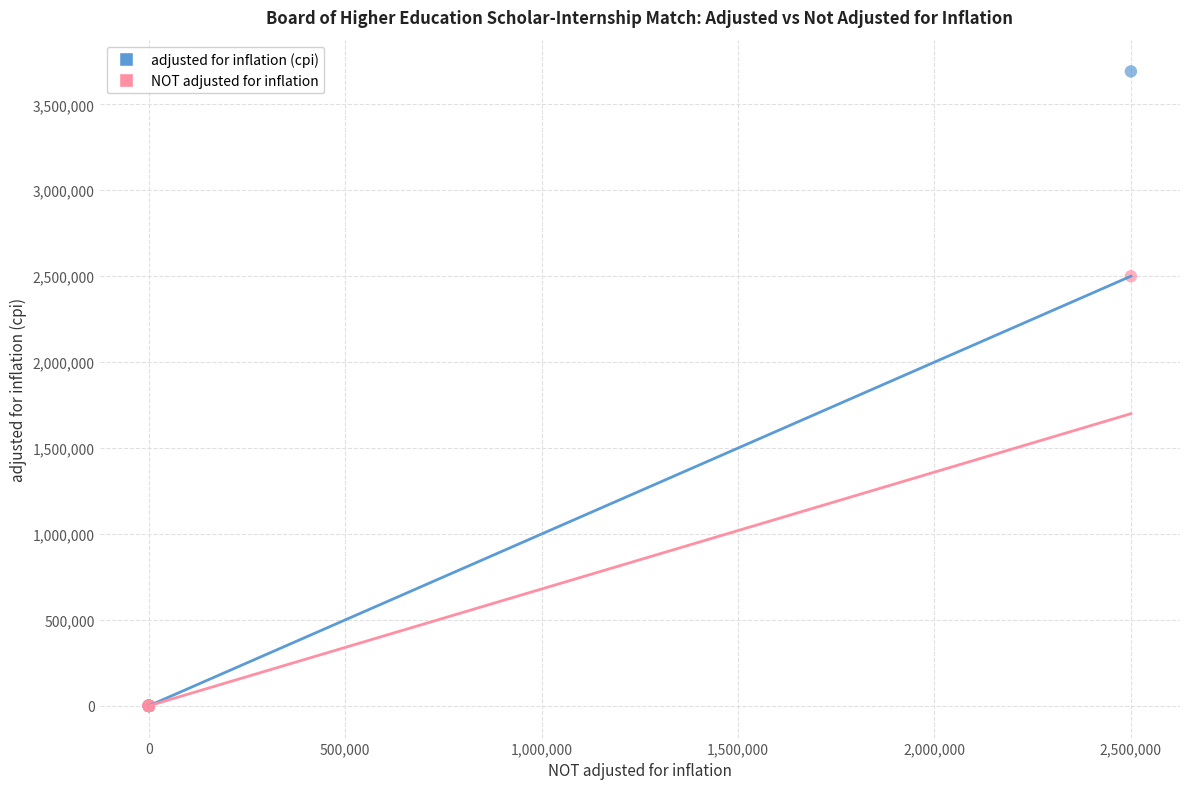

Across all series, what Y value is closest to 1845860?

2500000